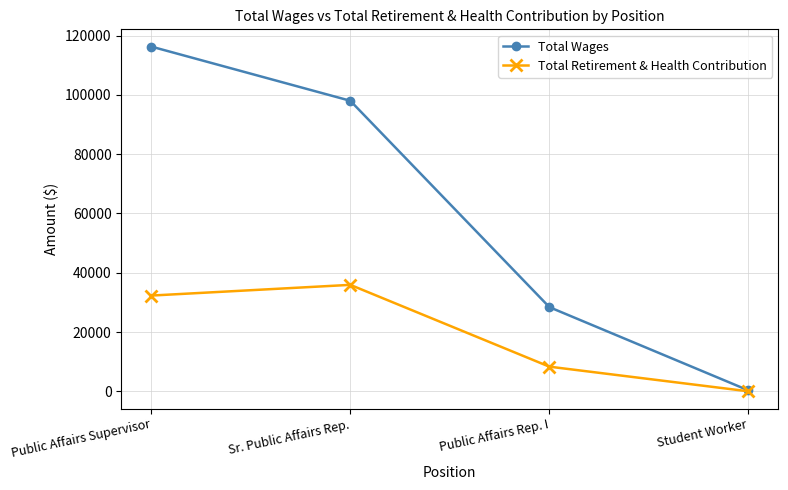

At which category is the sum across all series the highest?

Public Affairs Supervisor